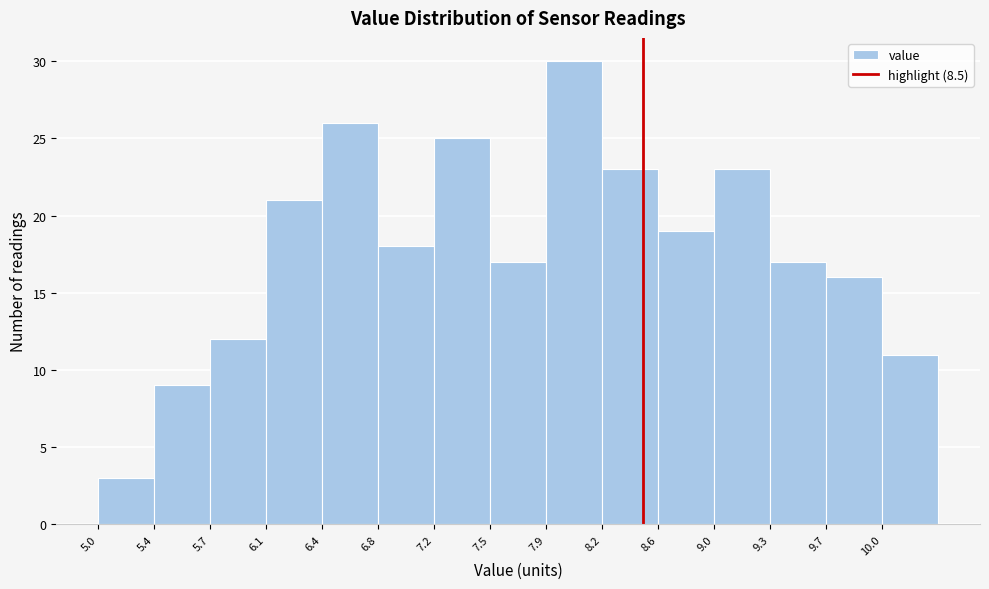

Reading left to right, transcribe this chart: for each bar, give the range it covers on the x-axis and its height. Neither the bar edges nor the heights are printed on the chart, so give them approximately, as read against the axes.

5.00 to 5.36: 3
5.36 to 5.72: 9
5.72 to 6.08: 12
6.08 to 6.44: 21
6.44 to 6.80: 26
6.80 to 7.16: 18
7.16 to 7.52: 25
7.52 to 7.88: 17
7.88 to 8.24: 30
8.24 to 8.60: 23
8.60 to 8.96: 19
8.96 to 9.32: 23
9.32 to 9.68: 17
9.68 to 10.04: 16
10.04 to 10.40: 11